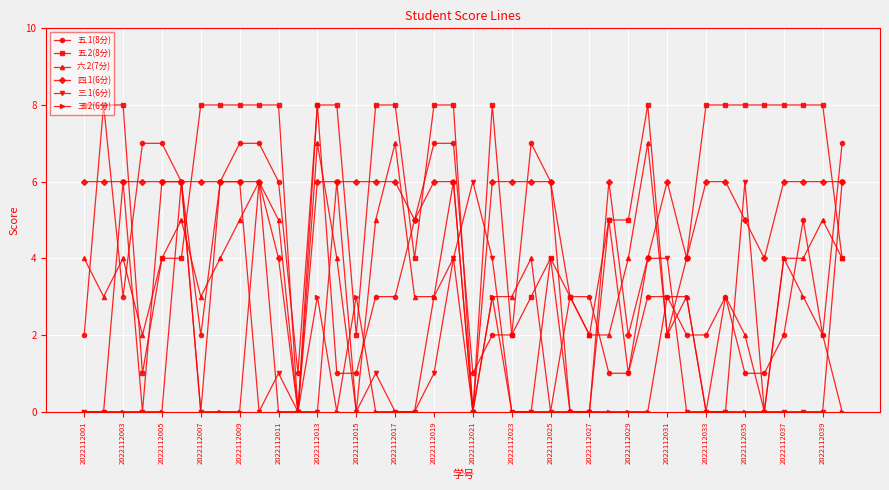

True or false: 五.1(8分) has more than 2 interior local peaks.

True